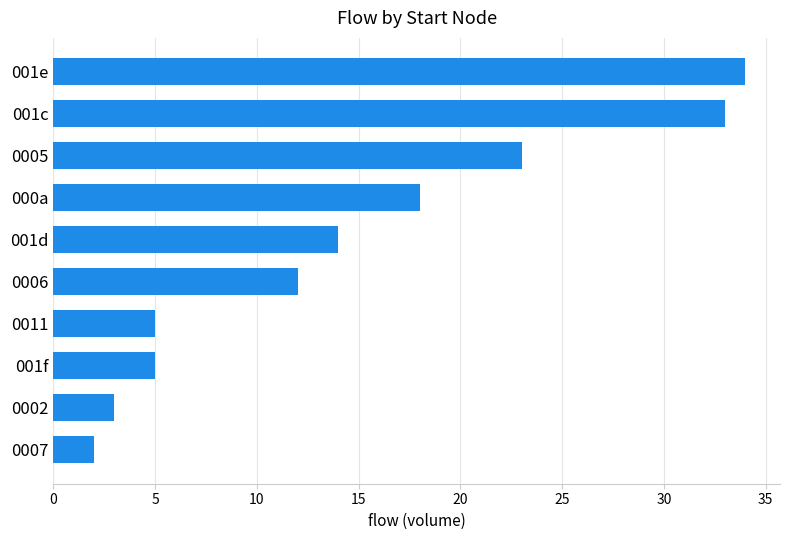

How many values are below 14?

5